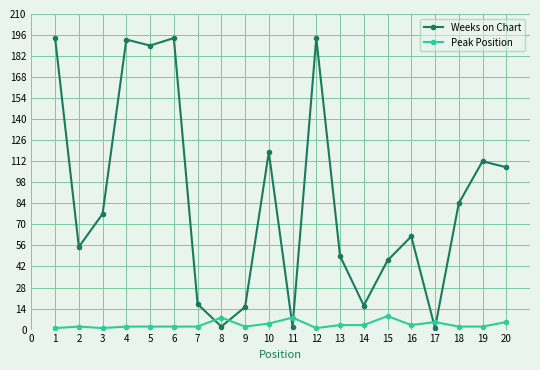

Rank the series by their maximum value, from lowest to highest.

Peak Position, Weeks on Chart